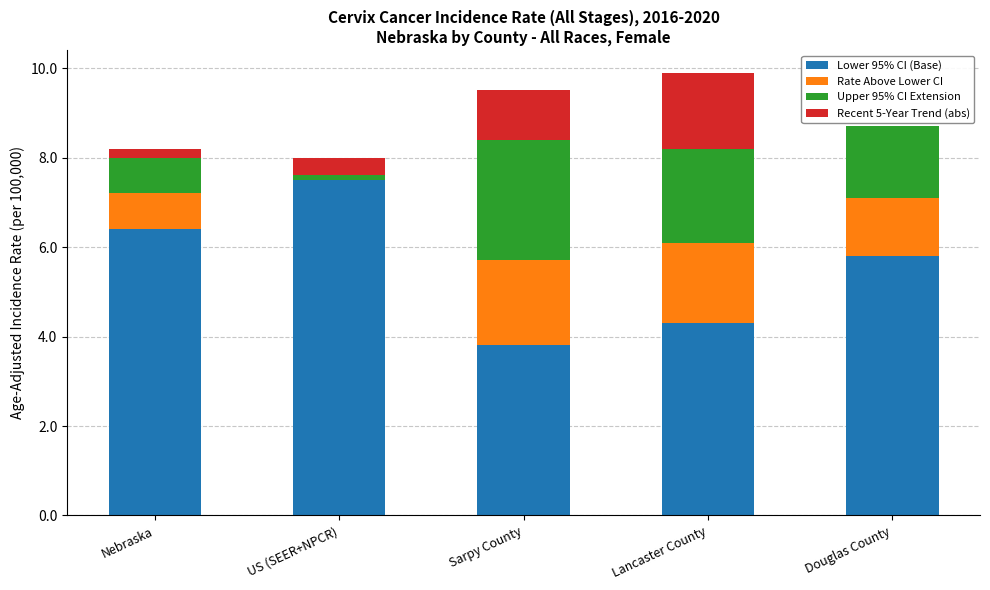

What is the total value across all series at Sarpy County?

9.5